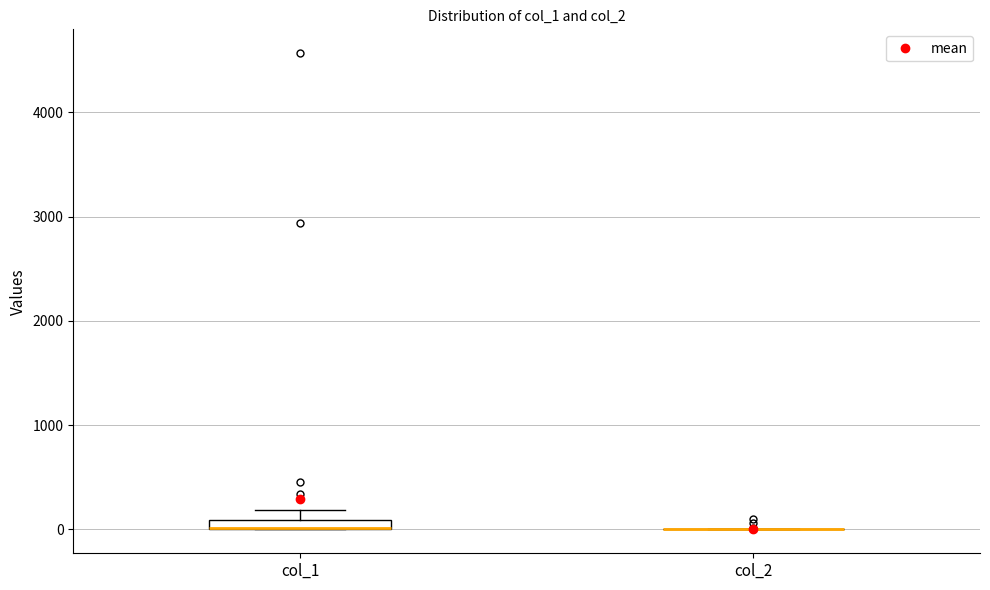

Where is the lower edge of the box for col_1 on the y-axis? The values are not printed on the chart, so give them approximately, as read against the axis.

0